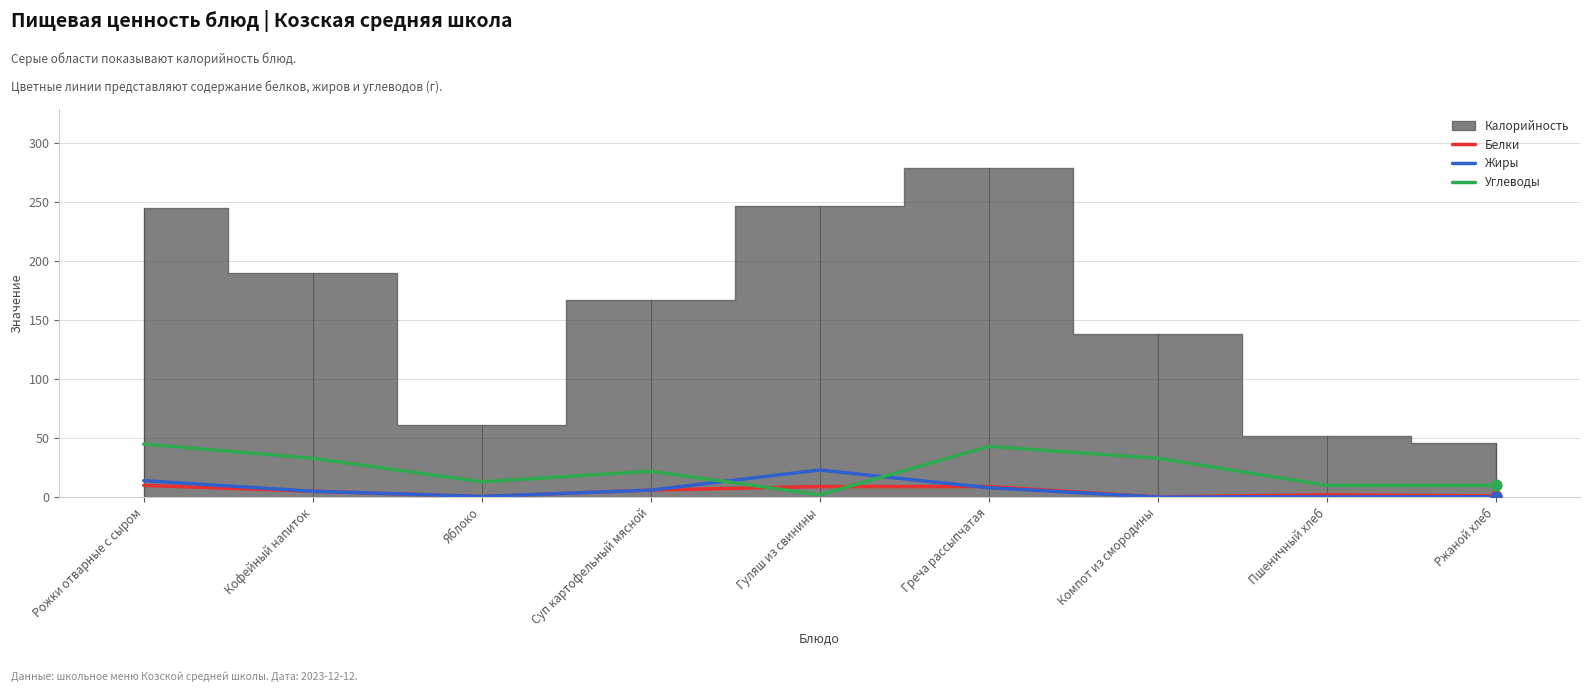

What is the highest value of the Углеводы series?

45.0